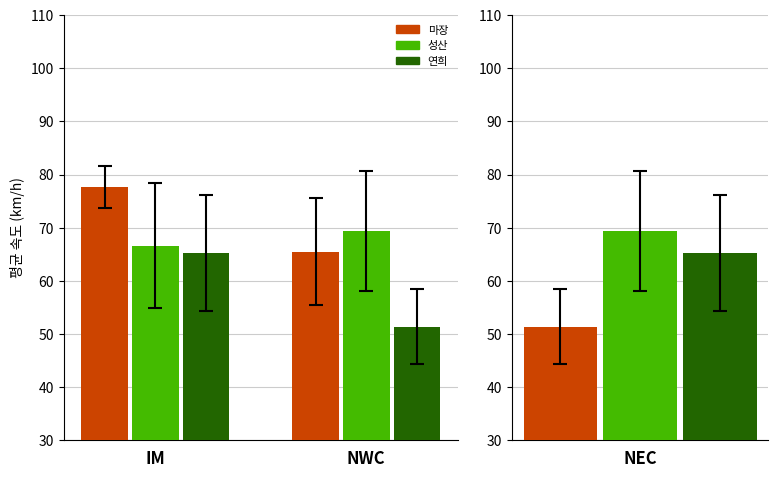

At which label is 성산 closest to 67?

IM